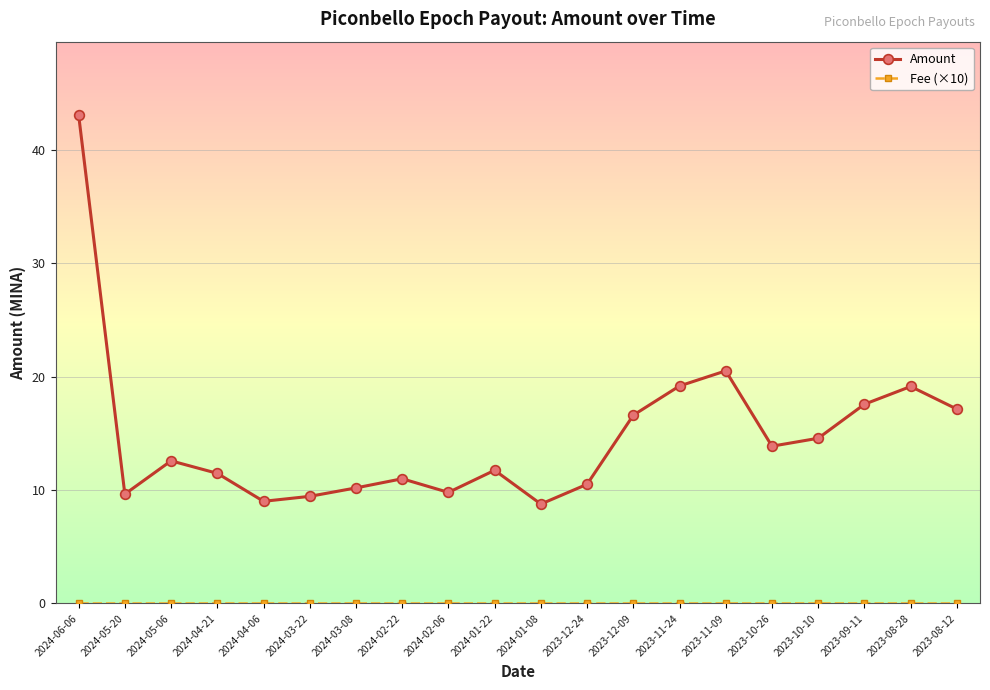

At which category is the sum across all series the highest?

2024-06-06